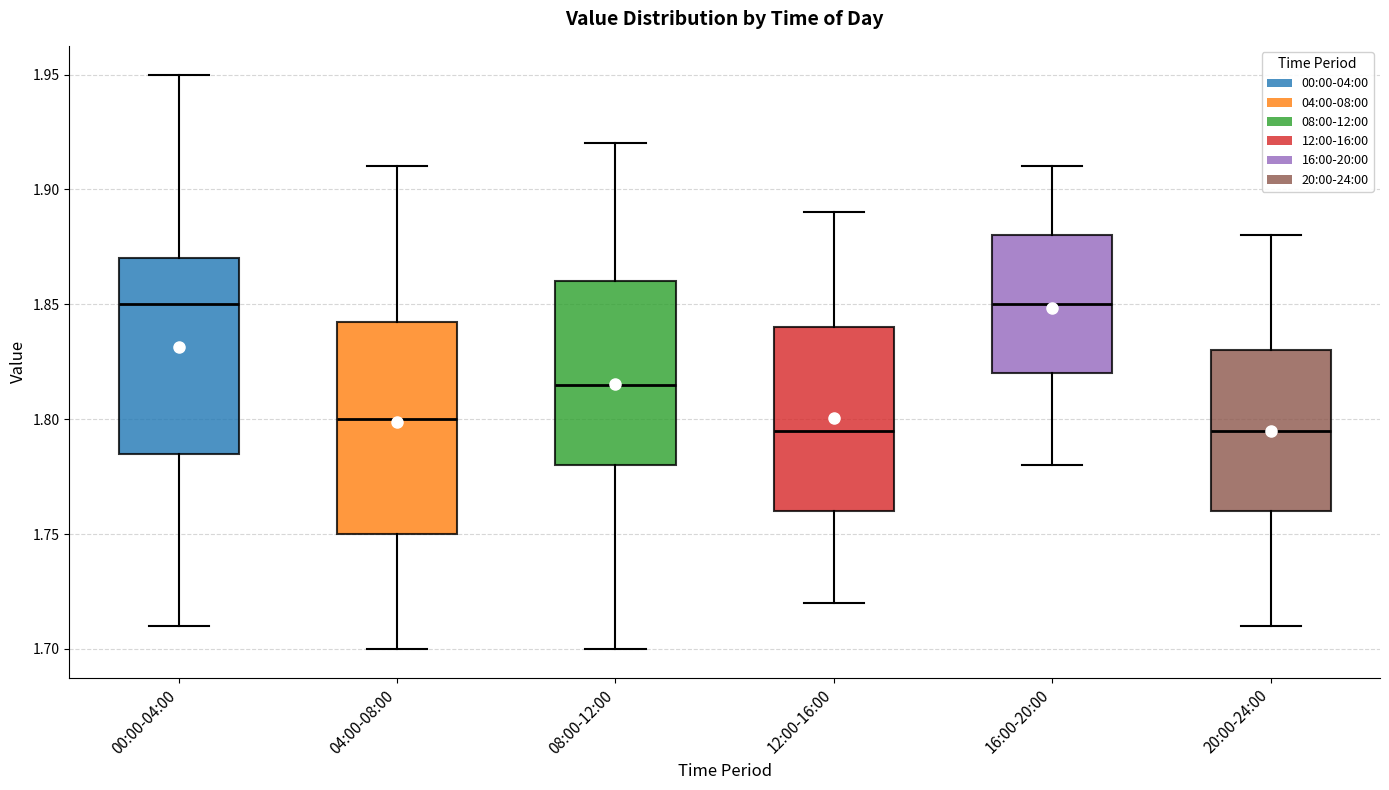

Reading left to right, transcribe this box plot: for each box, give where its median line is, the range the box spans, and where its two whiskers end, as read against the y-axis. The values are not printed on the chart, so give them approximately, as read against the axis.

00:00-04:00: median 1.850, box 1.785 to 1.870, whiskers 1.710 to 1.950
04:00-08:00: median 1.800, box 1.750 to 1.845, whiskers 1.700 to 1.910
08:00-12:00: median 1.815, box 1.780 to 1.860, whiskers 1.700 to 1.920
12:00-16:00: median 1.795, box 1.760 to 1.840, whiskers 1.720 to 1.890
16:00-20:00: median 1.850, box 1.820 to 1.880, whiskers 1.780 to 1.910
20:00-24:00: median 1.795, box 1.760 to 1.830, whiskers 1.710 to 1.880